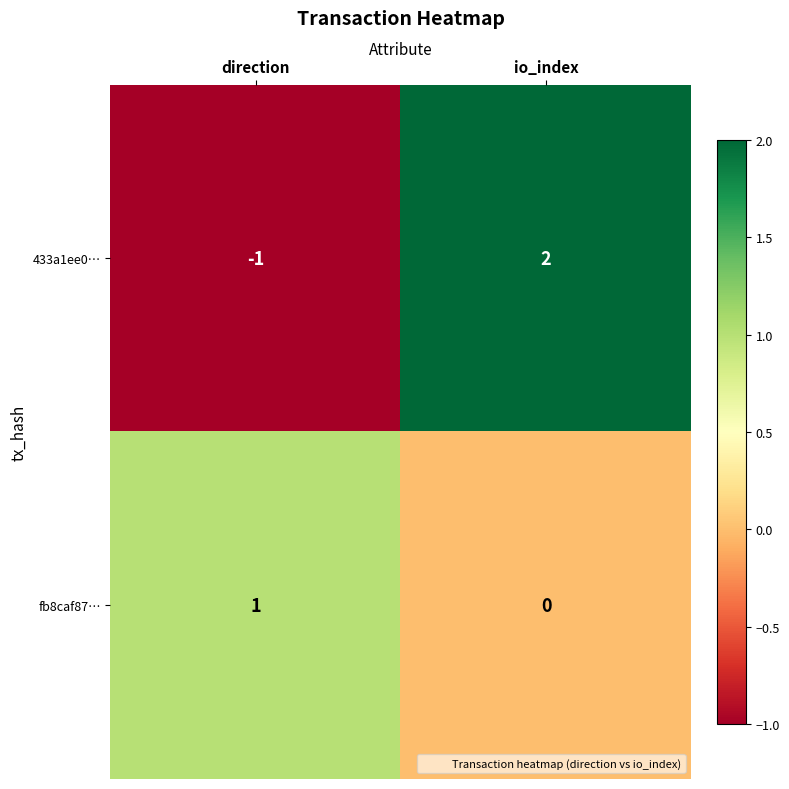

Reading left to right, what are all the values shown in this chart?

433a1ee0…: -1	2
fb8caf87…: 1	0